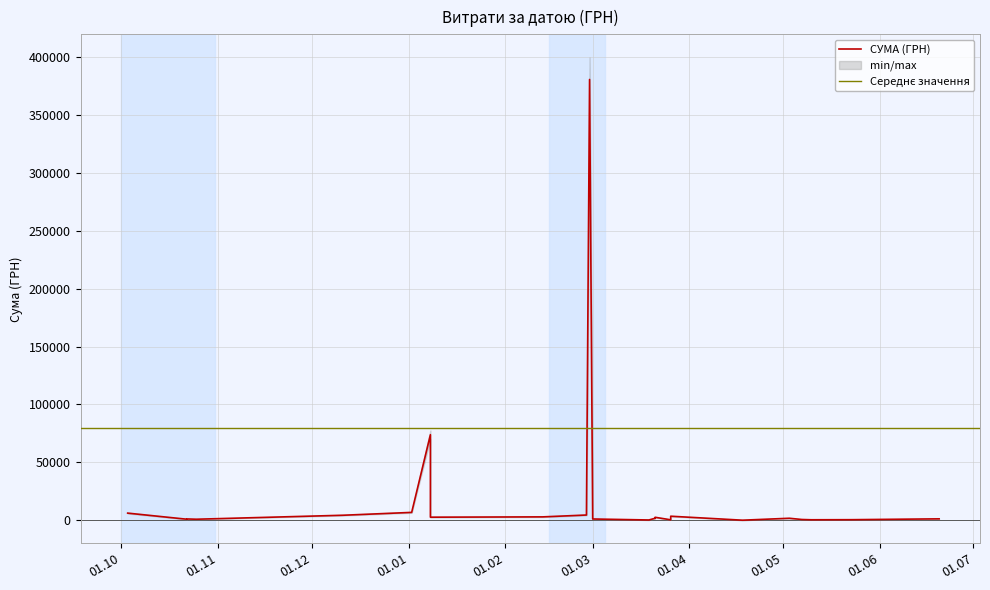

What is the ratio of the value at 28.02.2019 to the value at 26.03.2019?

823.5